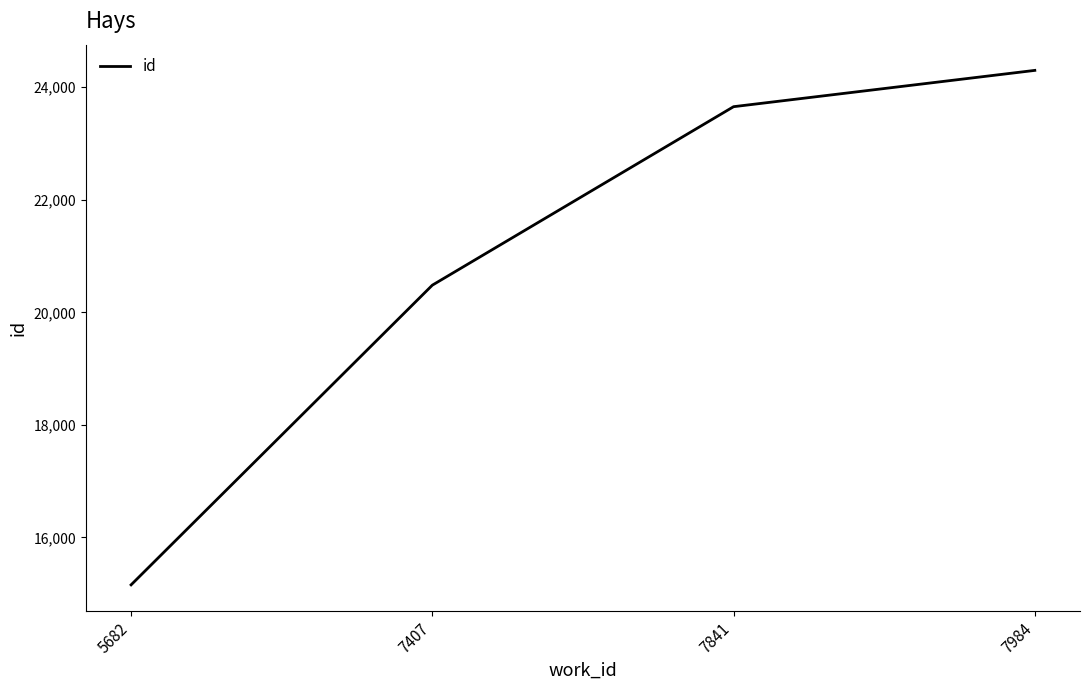

How many categories are shown in the chart?

4